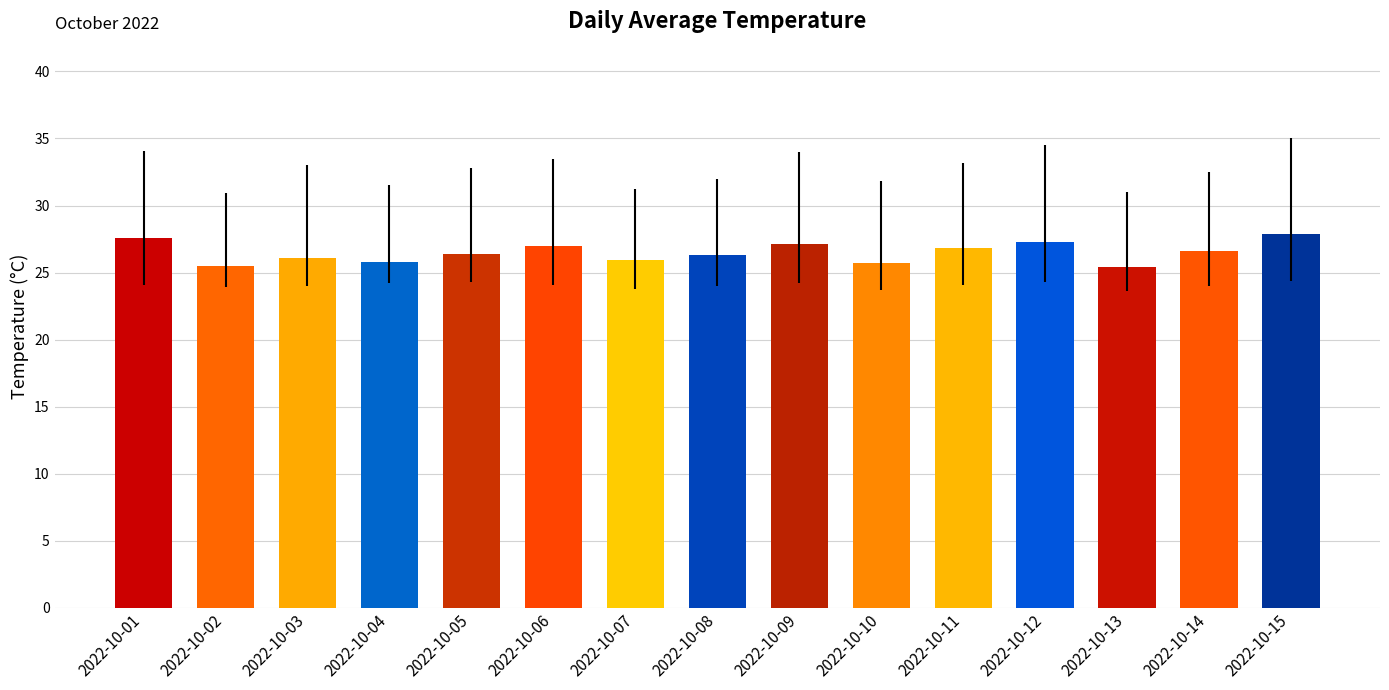

How many bars are there in total?

15